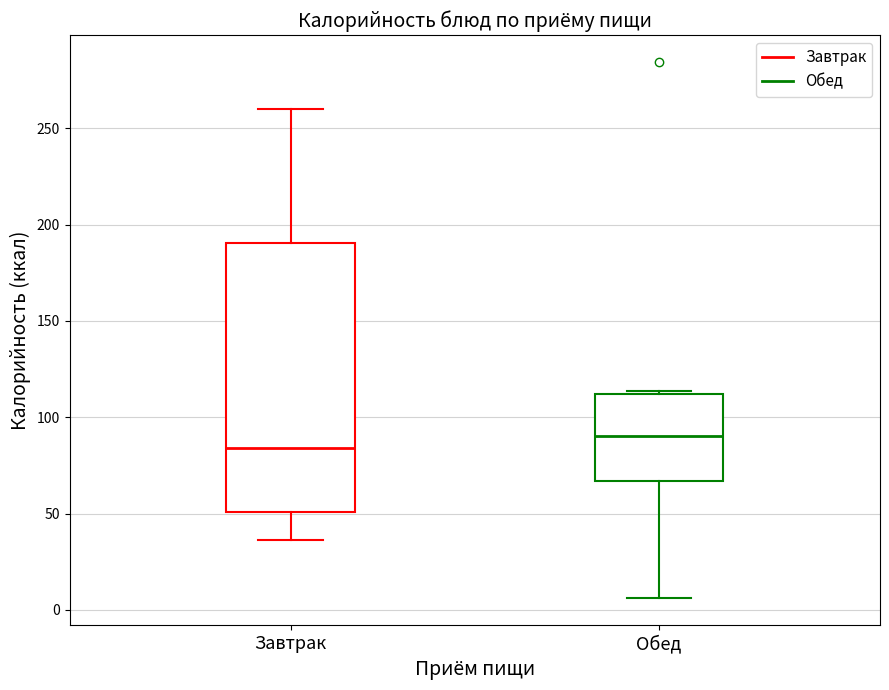

Reading left to right, read every box against the y-axis: the position of its median line, the range the box covers, and the ends of its whiskers. The values are not printed on the chart, so give them approximately, as read against the axis.

Завтрак: median 85, box 50 to 190, whiskers 35 to 260
Обед: median 90, box 65 to 110, whiskers 5 to 115